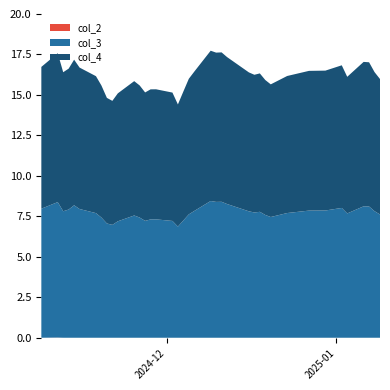

Reading left to right, transcribe all the data shown in this chart.

col_2: 2025-01-09=0.0	2025-01-08=0.0	2025-01-07=0.0	2025-01-06=0.0	2025-01-03=0.0	2025-01-02=0.0	2024-12-30=0.0	2024-12-27=0.0	2024-12-23=0.0	2024-12-20=0.0	2024-12-19=0.0	2024-12-18=0.0	2024-12-17=0.0	2024-12-16=0.0	2024-12-12=0.0	2024-12-11=0.0	2024-12-10=0.0	2024-12-09=0.0	2024-12-06=0.0	2024-12-05=0.0	2024-12-04=0.0	2024-12-03=0.0	2024-12-02=0.0	2024-11-29=0.0	2024-11-28=0.0	2024-11-27=0.0	2024-11-26=0.0	2024-11-25=0.0	2024-11-22=0.0	2024-11-21=0.0	2024-11-20=0.0	2024-11-19=0.0	2024-11-18=0.0	2024-11-15=0.0	2024-11-14=0.0	2024-11-13=0.0	2024-11-12=0.0	2024-11-11=0.0	2024-11-08=0.0
col_3: 2025-01-09=7.6	2025-01-08=7.8	2025-01-07=8.1	2025-01-06=8.1	2025-01-03=7.7	2025-01-02=8.0	2024-12-30=7.9	2024-12-27=7.9	2024-12-23=7.7	2024-12-20=7.5	2024-12-19=7.6	2024-12-18=7.8	2024-12-17=7.7	2024-12-16=7.8	2024-12-12=8.3	2024-12-11=8.4	2024-12-10=8.4	2024-12-09=8.4	2024-12-06=7.8	2024-12-05=7.6	2024-12-04=7.2	2024-12-03=6.9	2024-12-02=7.2	2024-11-29=7.3	2024-11-28=7.3	2024-11-27=7.2	2024-11-26=7.4	2024-11-25=7.6	2024-11-22=7.2	2024-11-21=7.0	2024-11-20=7.1	2024-11-19=7.4	2024-11-18=7.7	2024-11-15=8.0	2024-11-14=8.2	2024-11-13=7.9	2024-11-12=7.8	2024-11-11=8.4	2024-11-08=8.0
col_4: 2025-01-09=8.4	2025-01-08=8.6	2025-01-07=8.9	2025-01-06=8.9	2025-01-03=8.4	2025-01-02=8.8	2024-12-30=8.6	2024-12-27=8.6	2024-12-23=8.5	2024-12-20=8.2	2024-12-19=8.3	2024-12-18=8.6	2024-12-17=8.5	2024-12-16=8.6	2024-12-12=9.1	2024-12-11=9.2	2024-12-10=9.2	2024-12-09=9.3	2024-12-06=8.6	2024-12-05=8.4	2024-12-04=8.0	2024-12-03=7.5	2024-12-02=7.9	2024-11-29=8.0	2024-11-28=8.0	2024-11-27=7.9	2024-11-26=8.2	2024-11-25=8.3	2024-11-22=7.9	2024-11-21=7.7	2024-11-20=7.8	2024-11-19=8.2	2024-11-18=8.5	2024-11-15=8.7	2024-11-14=9.0	2024-11-13=8.7	2024-11-12=8.6	2024-11-11=9.2	2024-11-08=8.8